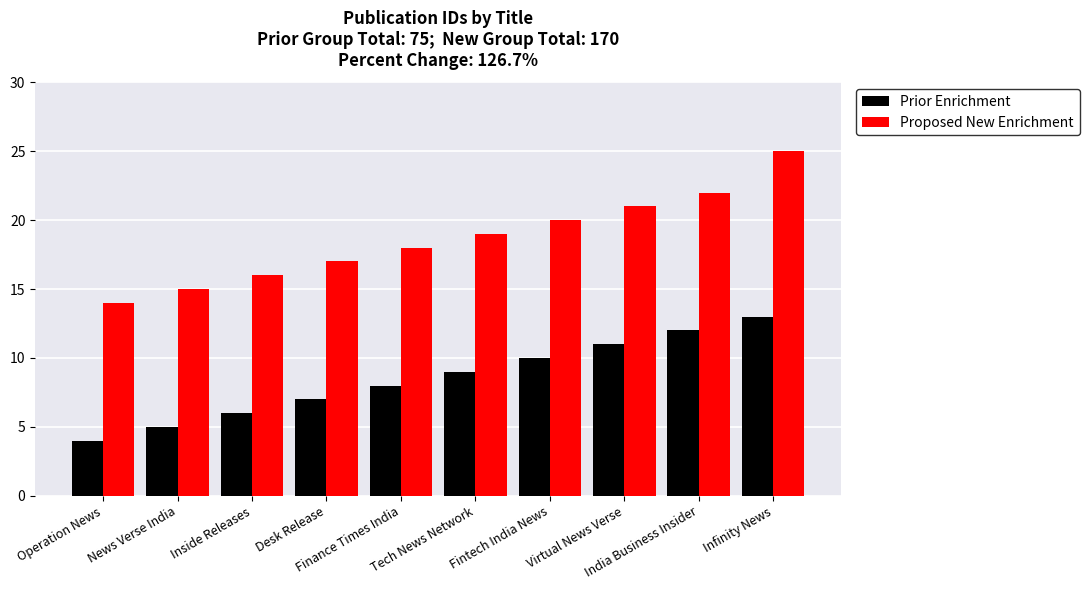

The value of Prior Enrichment at News Verse India is 5. True or false?

True